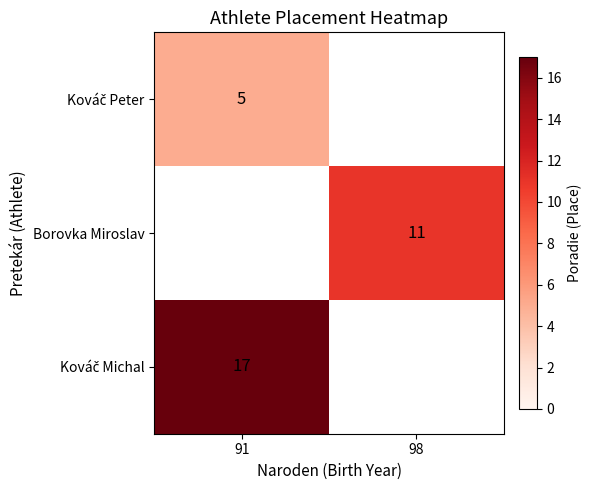

The Borovka Miroslav series shows 6 at 98. True or false?

False